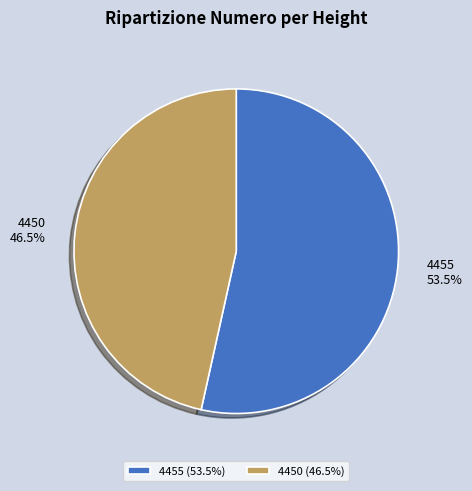

What is the smallest slice in the pie chart?

4450